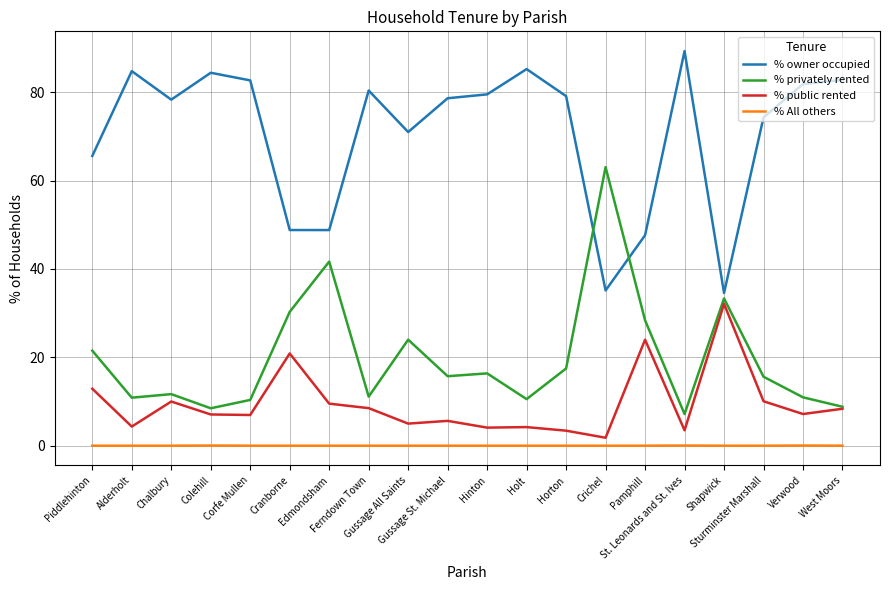

Which series has the largest total across all categories?

% owner occupied